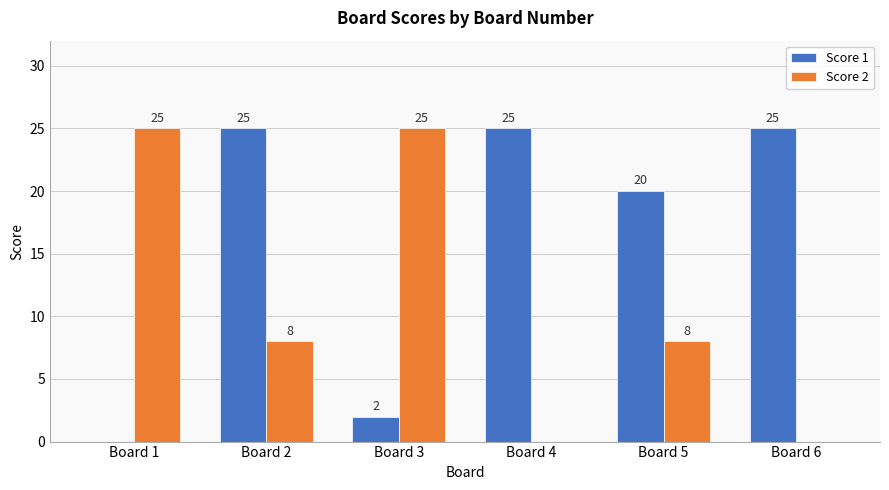

Which series has the largest total across all categories?

Score 1